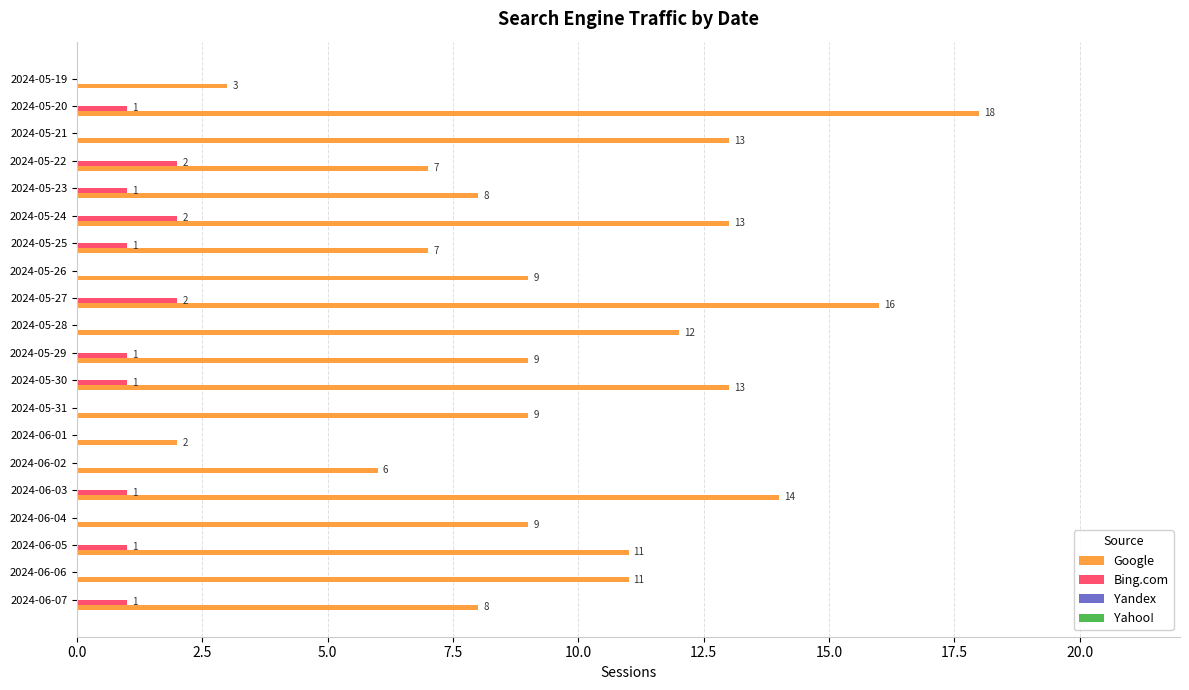

What is the maximum value shown in the chart?

18